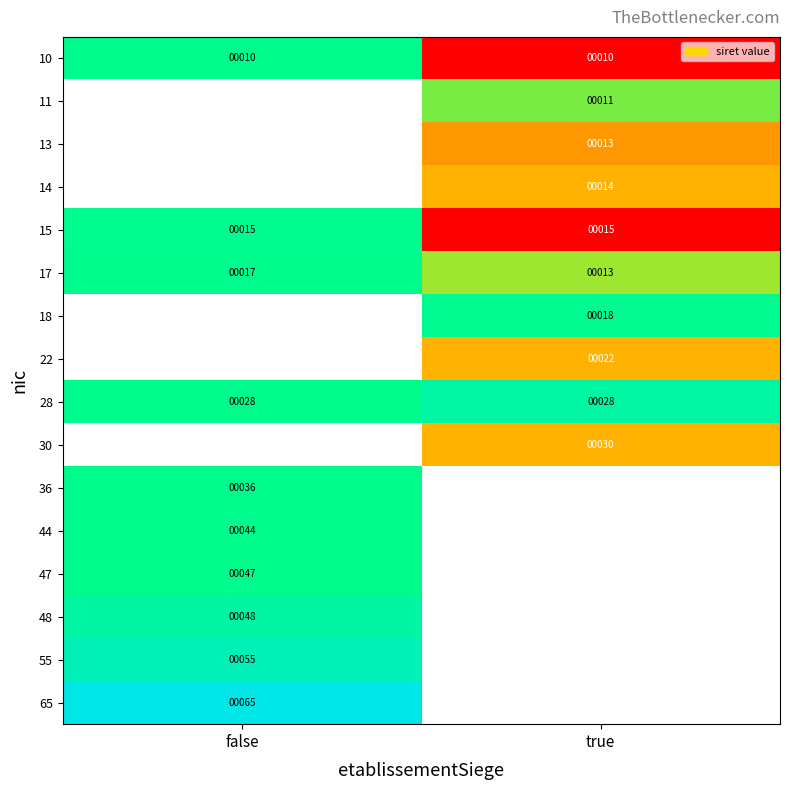

Is the value of 15 at true greater than the value of 36 at false?

No